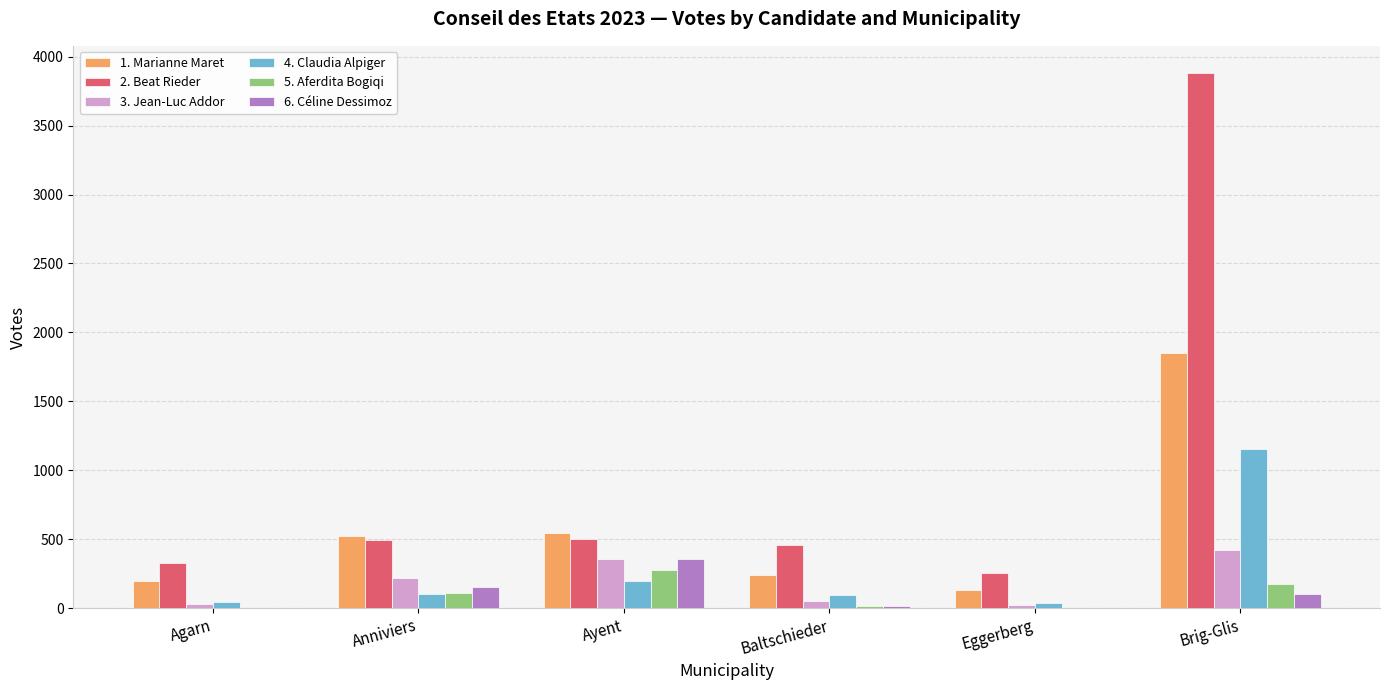

At which label does 2. Beat Rieder reach its peak?

Brig-Glis